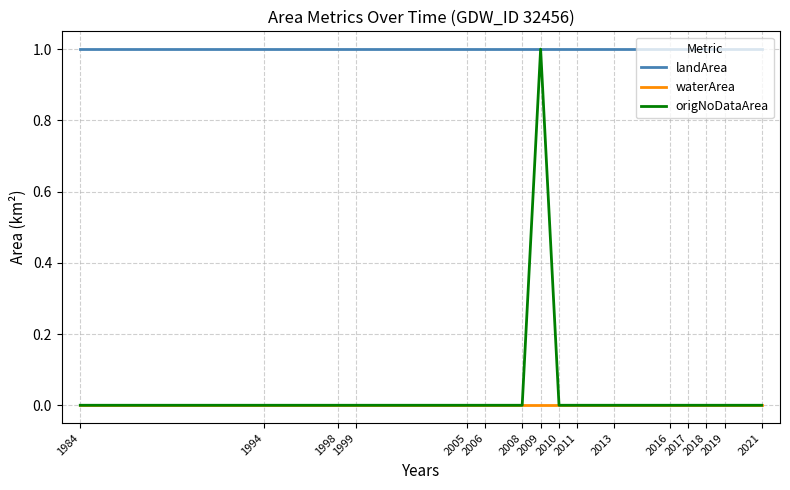

Which series has the largest range (max minus min)?

origNoDataArea